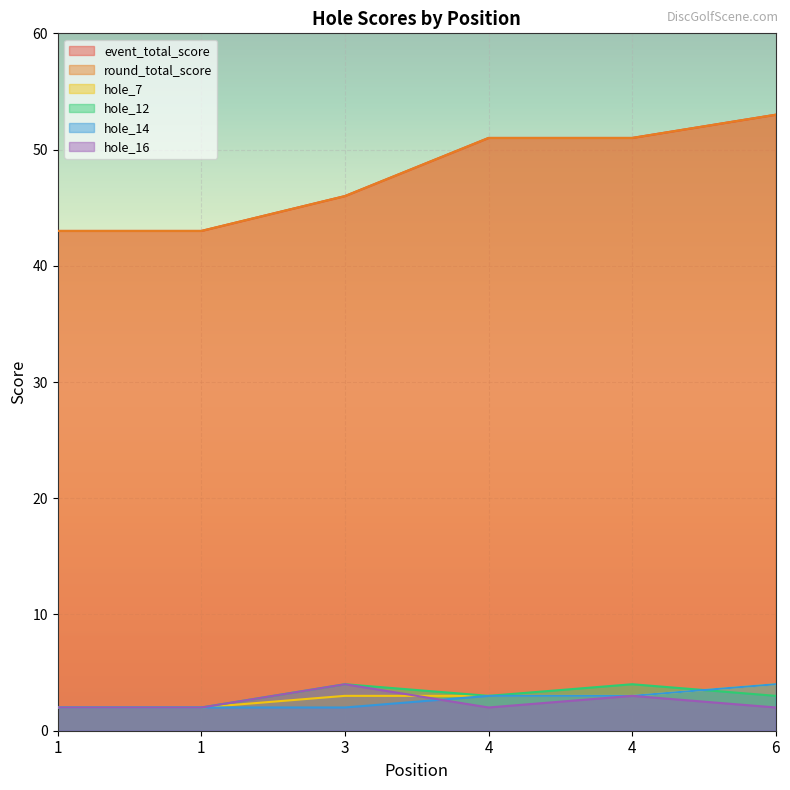

What is the difference between the second highest and minimum values in the hole_16 series?

1